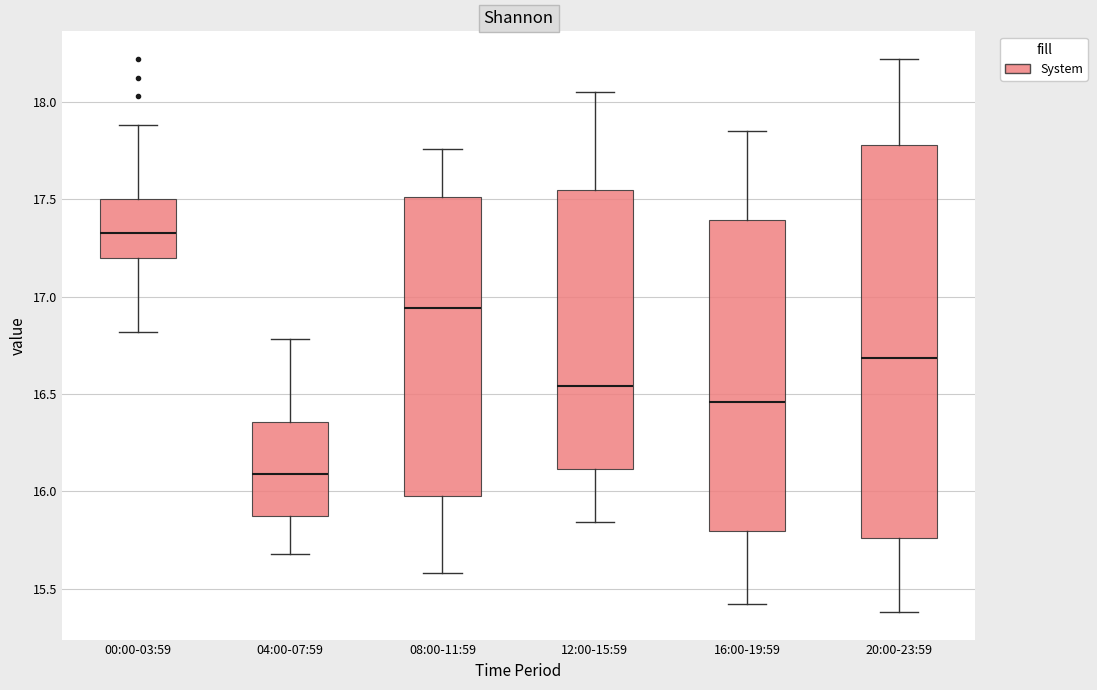

Comparing the boxes themselves (not the whiskers), which one is the tallest?

20:00-23:59